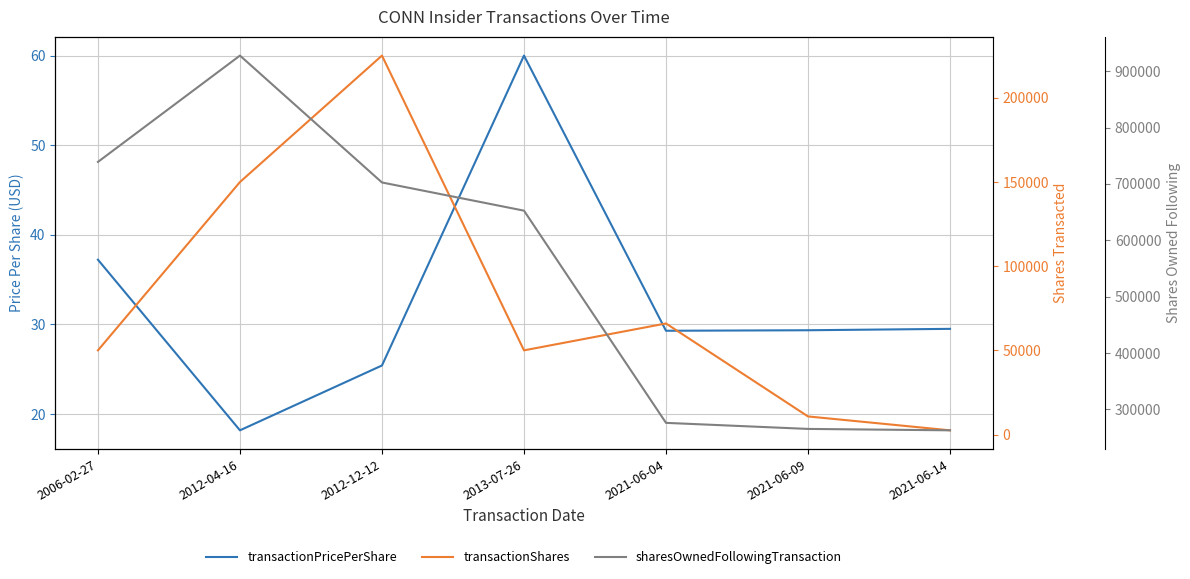

How many interior local peaks does the transactionPricePerShare series have?

1